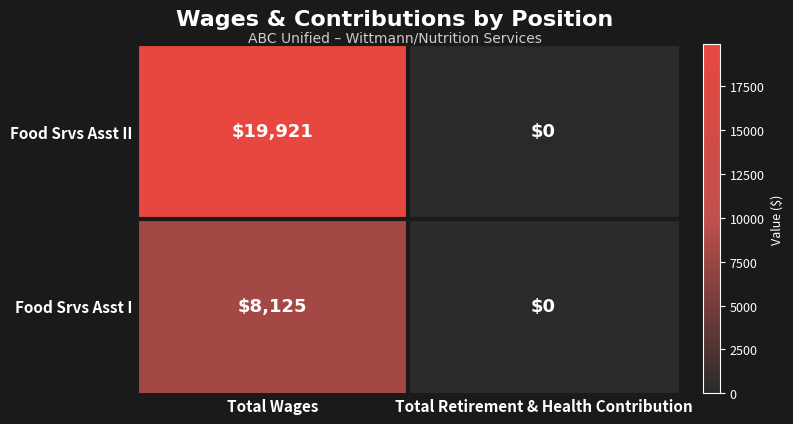

The value of Food Srvs Asst I at Total Retirement & Health Contribution is 4472. True or false?

False